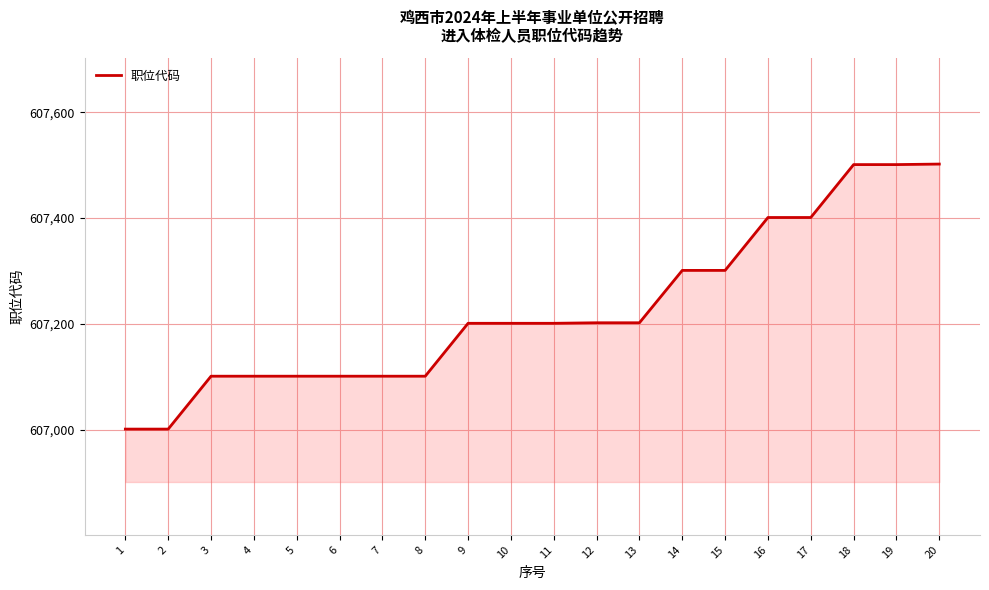

What is the greatest value displayed?

607502